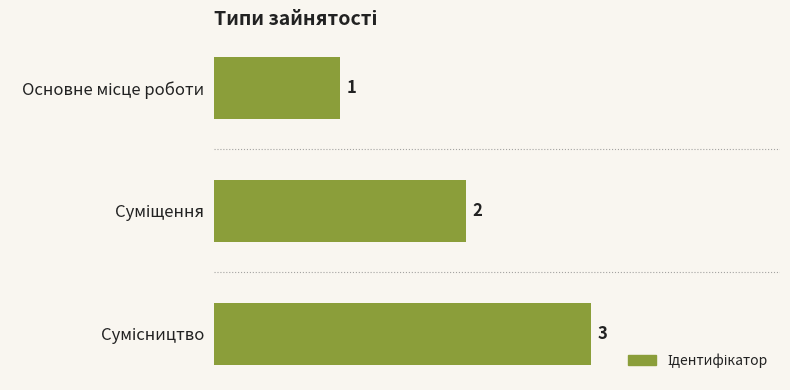

How many categories are shown in the chart?

3